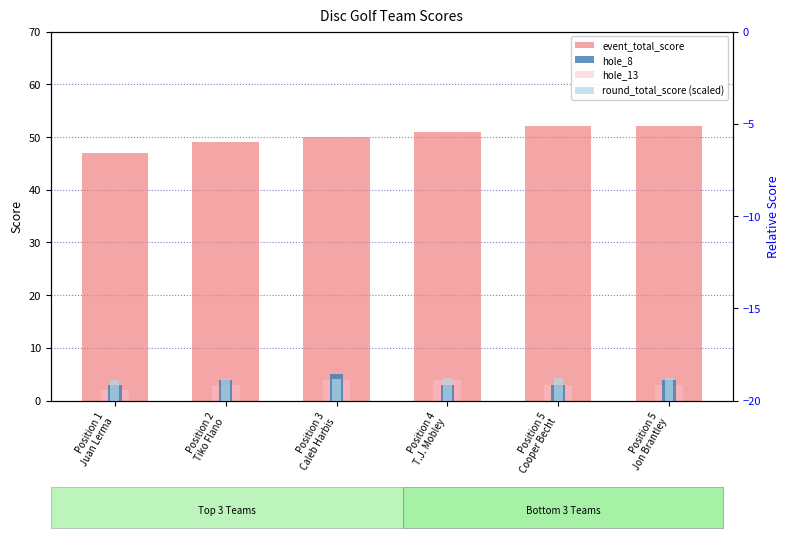

What position from the left is Position 4
T.J. Mobley?

4